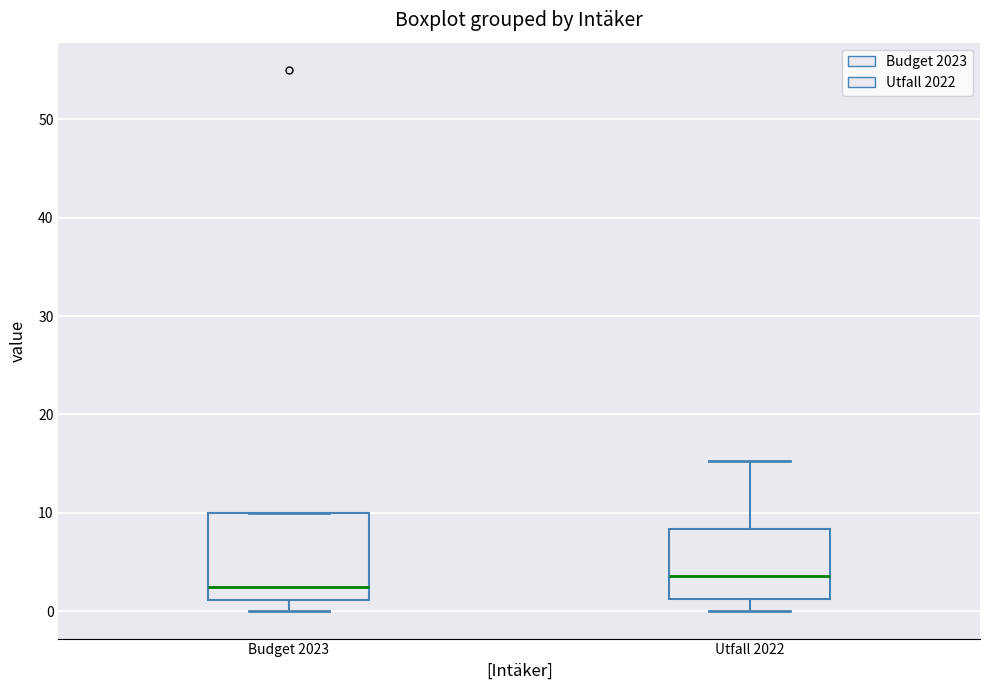

Reading left to right, transcribe this box plot: for each box, give where its median line is, the range the box spans, and where its two whiskers end, as read against the y-axis. The values are not printed on the chart, so give them approximately, as read against the axis.

Budget 2023: median 3, box 1 to 10, whiskers 0 to 10
Utfall 2022: median 4, box 1 to 8, whiskers 0 to 15